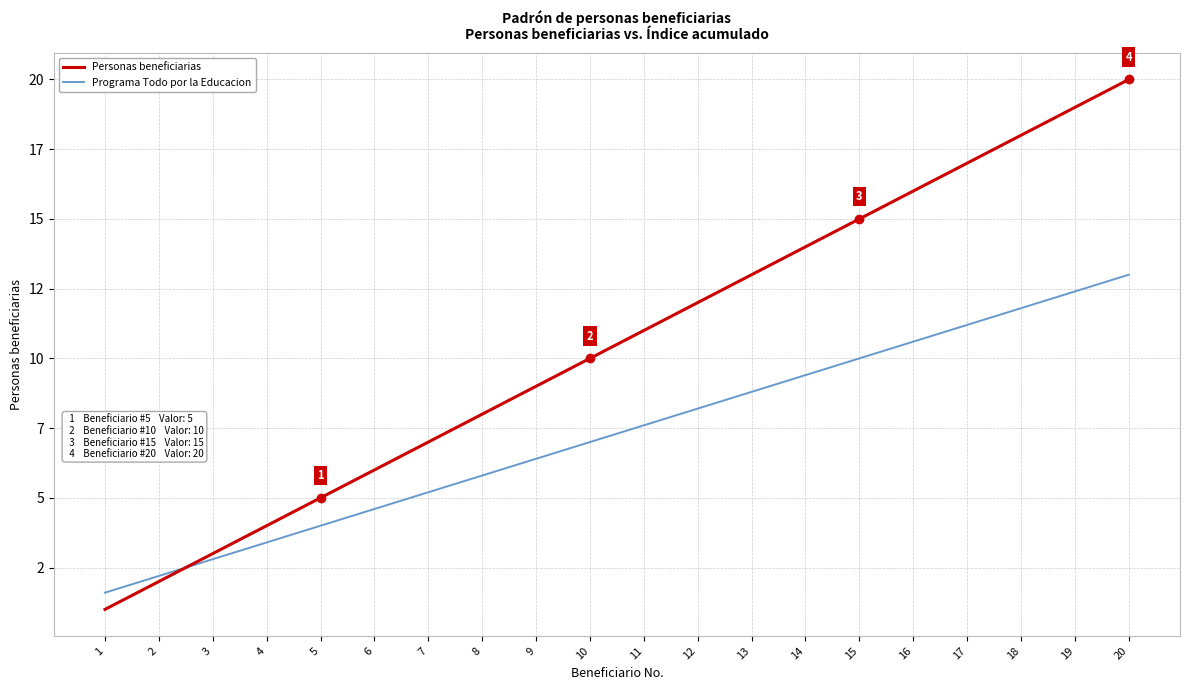

Does the chart have visible grid lines?

Yes